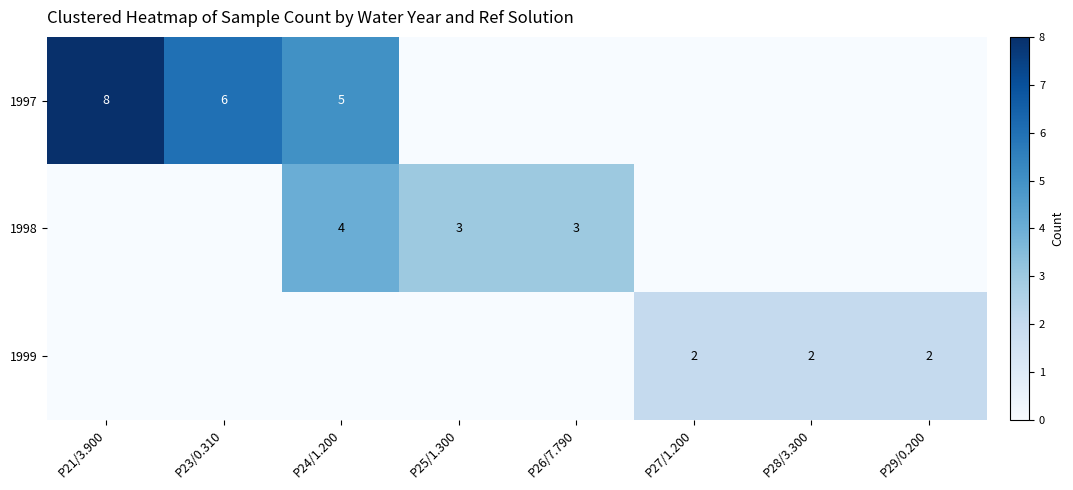

The 1998 series shows 6 at P24/1.200. True or false?

False